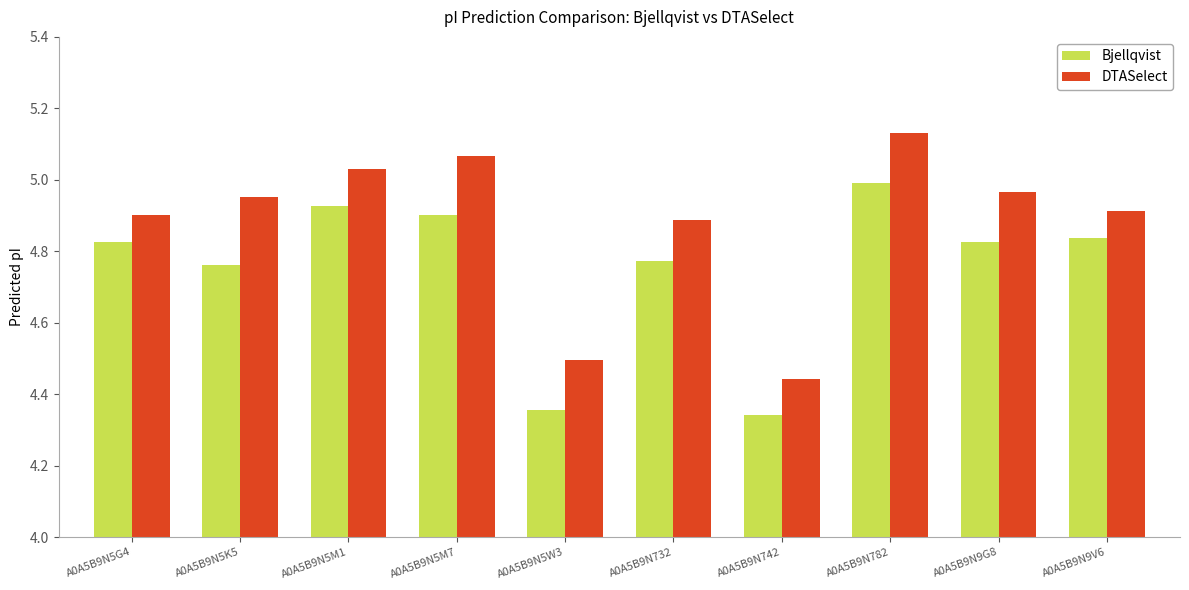

What is the sum of the Bjellqvist values at A0A5B9N5G4 and A0A5B9N9V6?

9.7